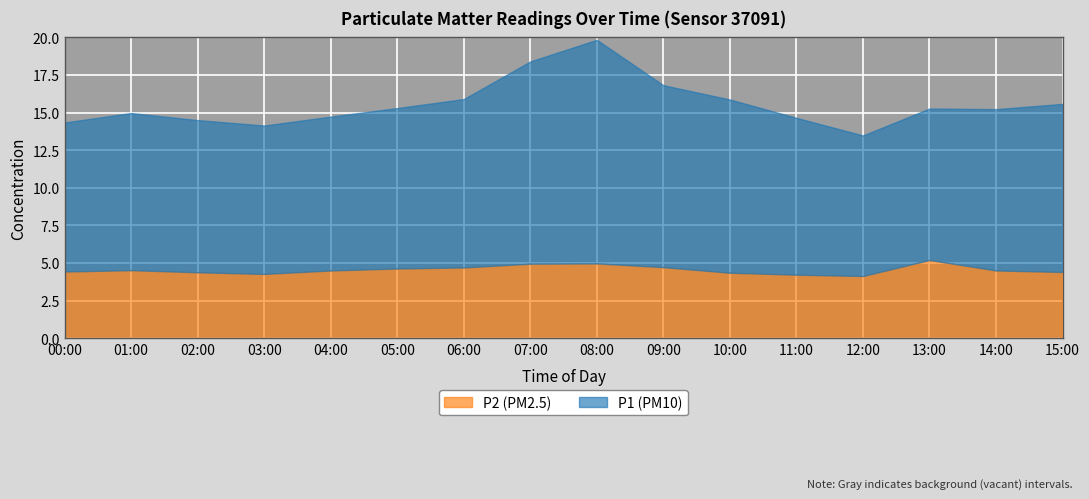

Where is the first local maximum for P2?

01:00